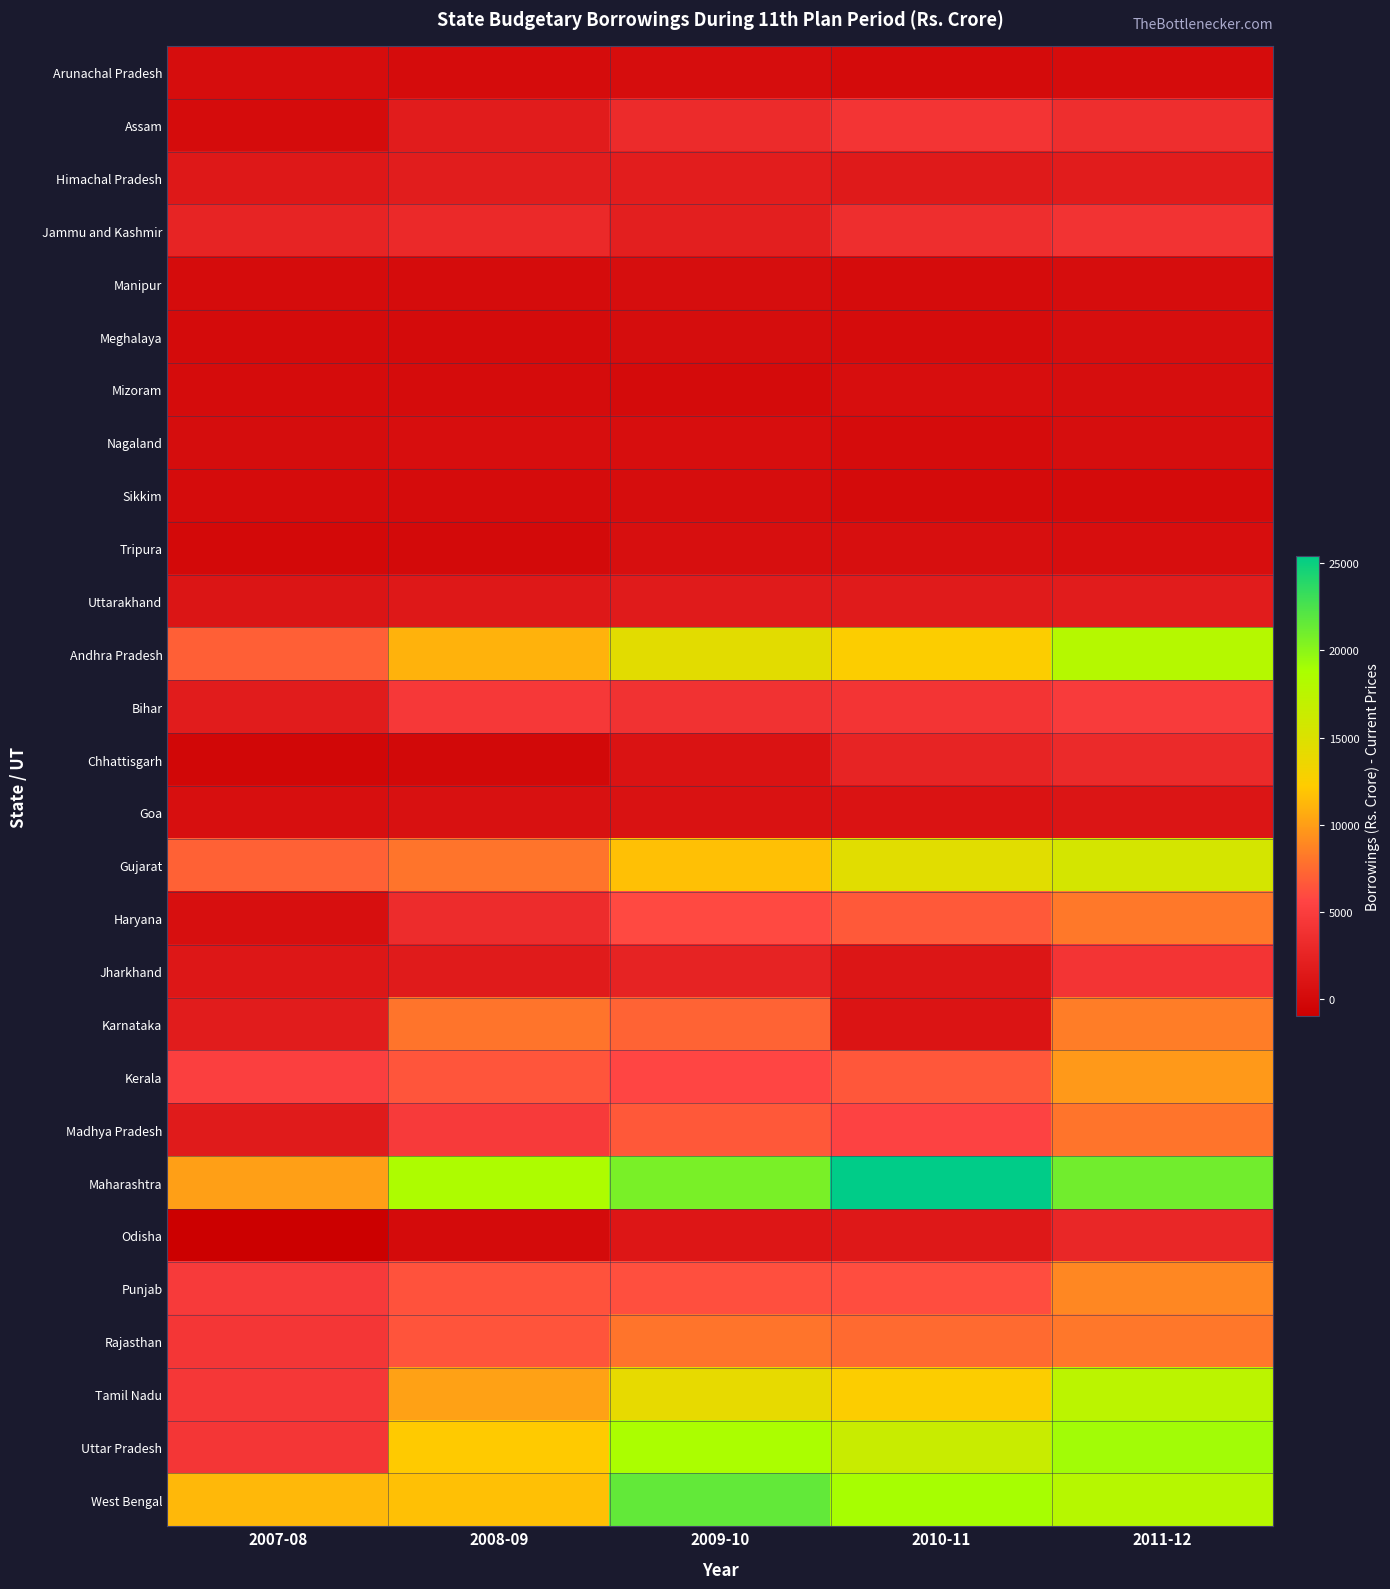

Count the number of data series in this chart.

28